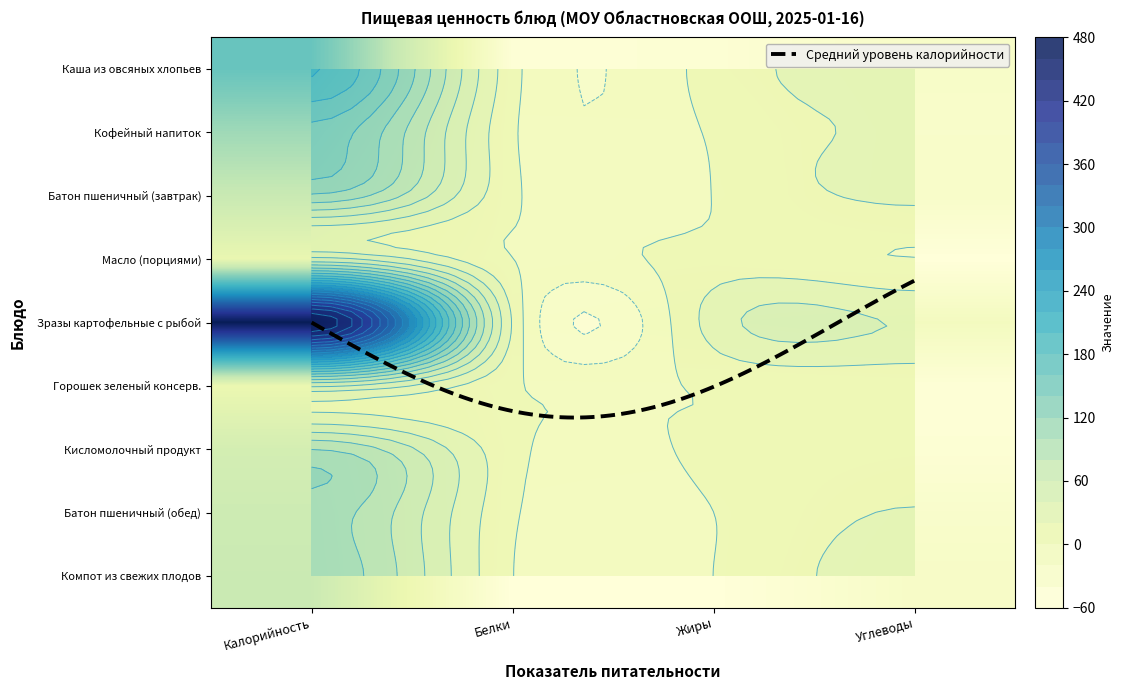

Which series has the largest total across all categories?

Зразы картофельные с рыбой